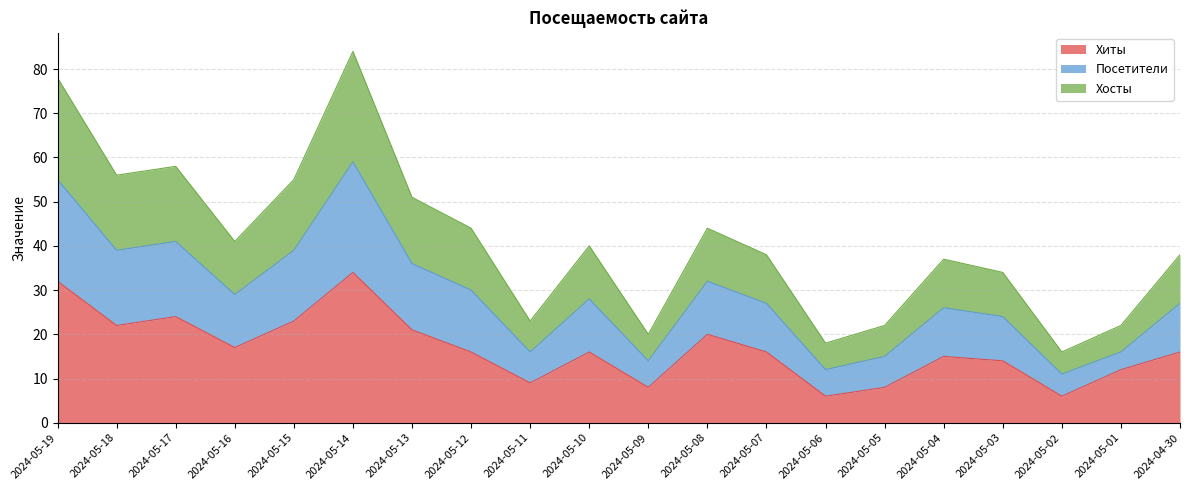

What is the greatest value displayed?

84